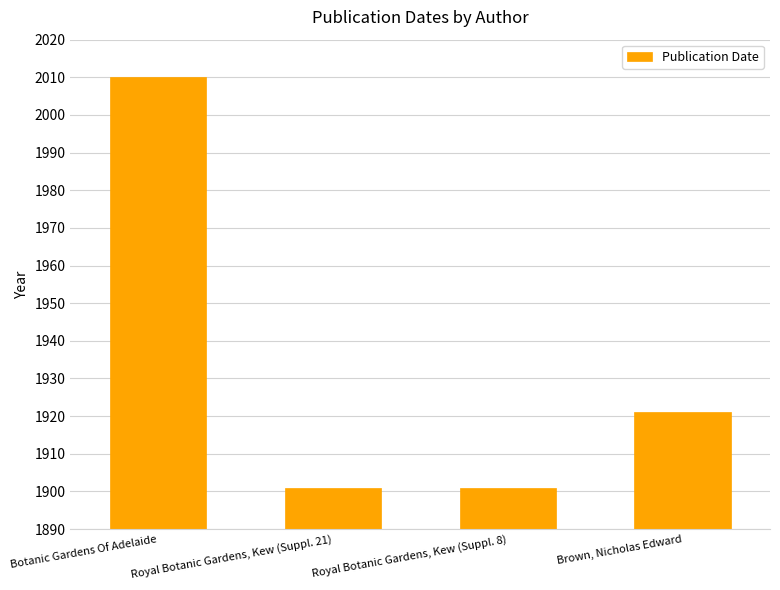

Which has a higher value, Brown, Nicholas Edward or Botanic Gardens Of Adelaide?

Botanic Gardens Of Adelaide